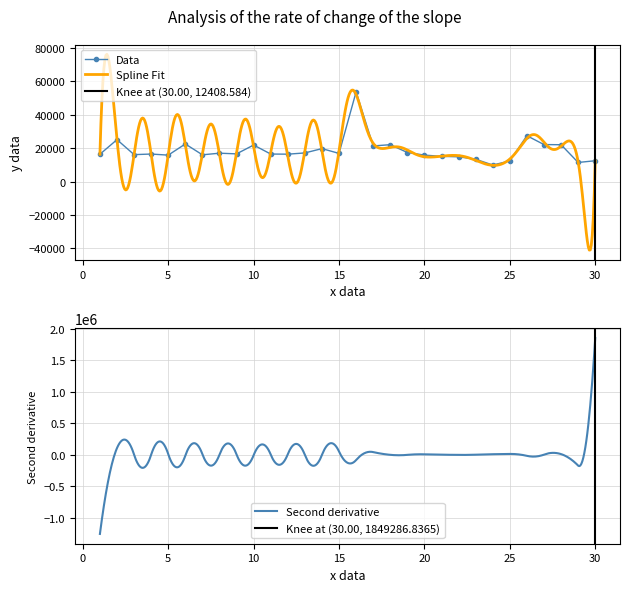

The value at 2 is 11920. True or false?

False